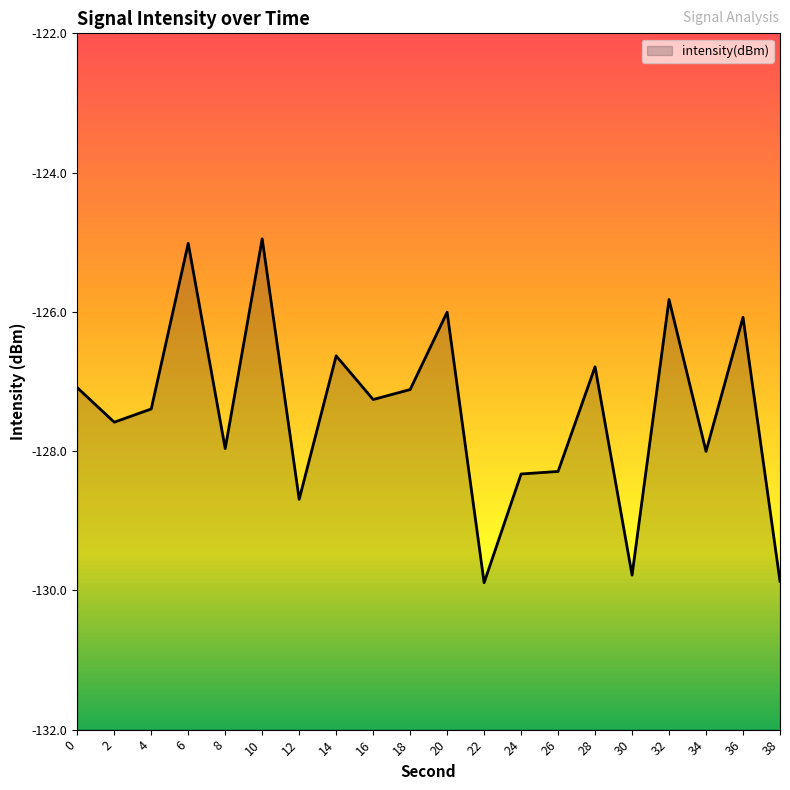

How many lines are shown in the chart?

1